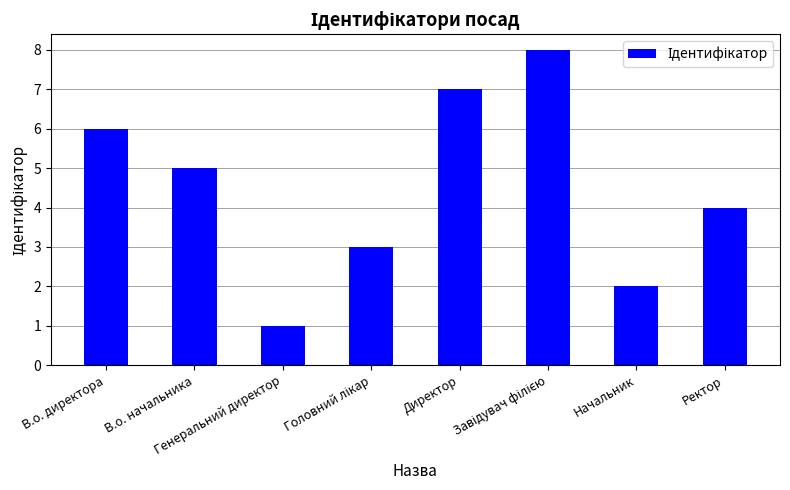

What is the change in value from Директор to Ректор?

-3